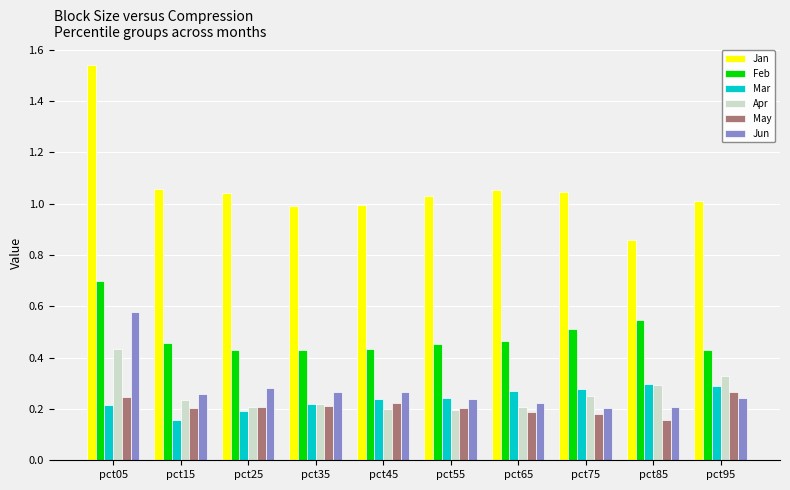

Is it true that Jun equals 0.2 at pct65?

True